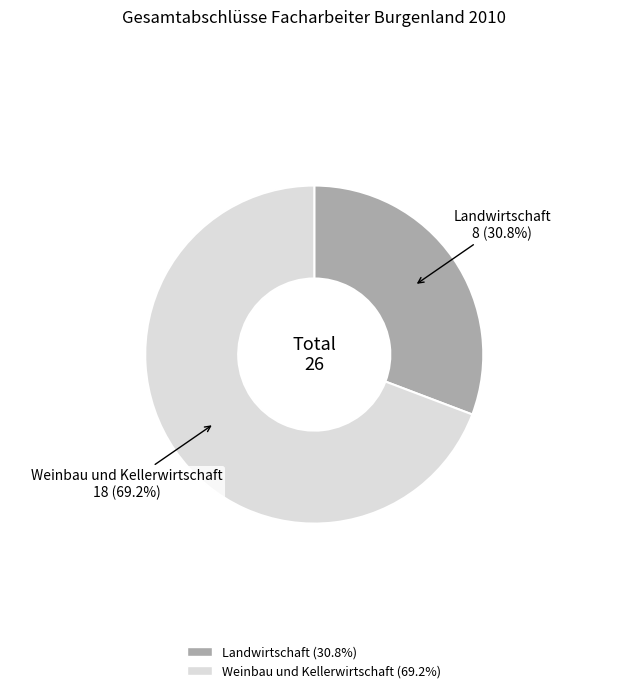

What percentage is the Weinbau und Kellerwirtschaft slice, to the nearest percent?

69%